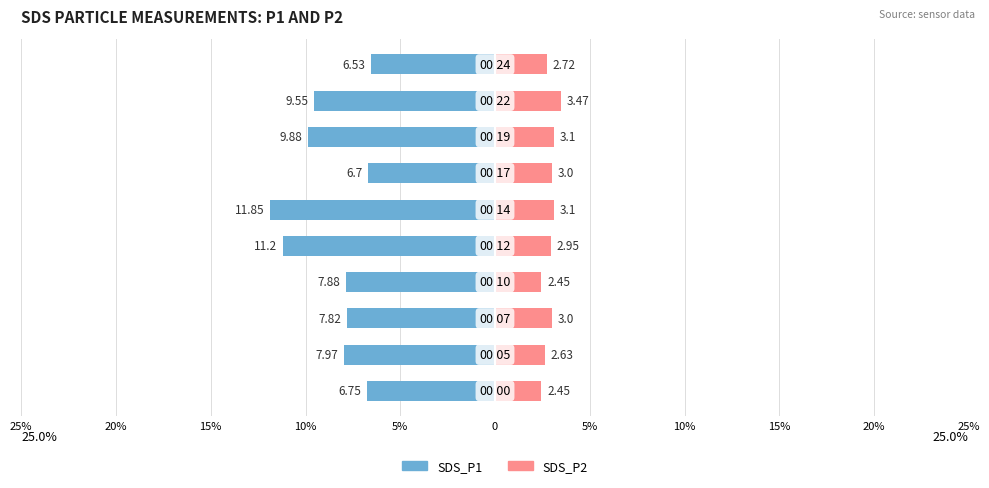

What is the difference between the second highest and minimum values in the SDS_P2 series?

0.6